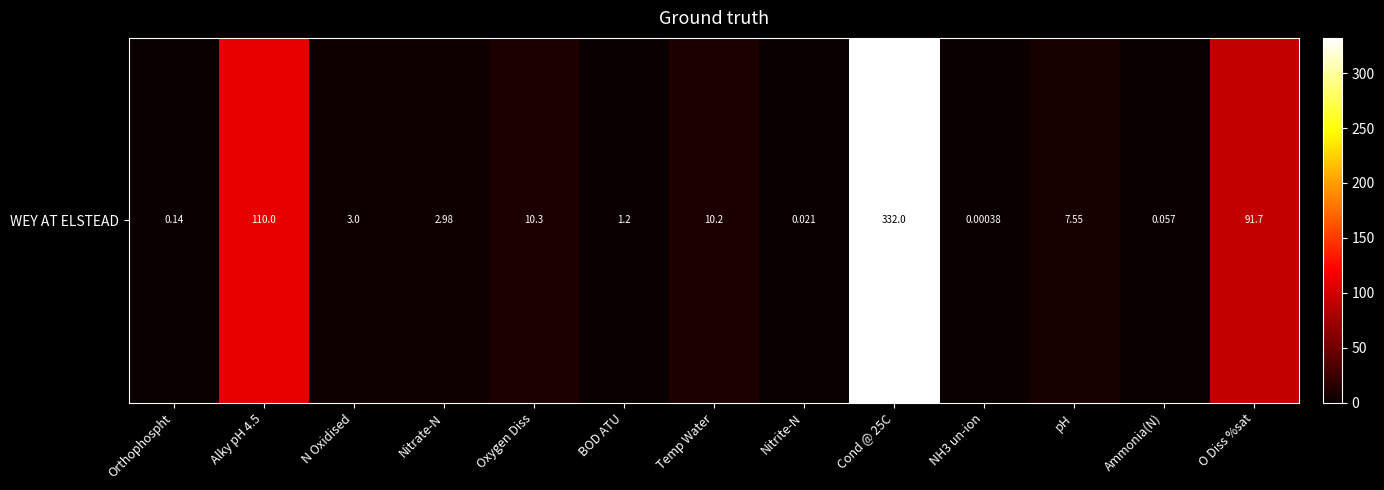

Reading right to left, transcribe all the data shown in this chart.

O Diss %sat=91.7	Ammonia(N)=0.1	pH=7.5	NH3 un-ion=0.0	Cond @ 25C=332.0	Nitrite-N=0.0	Temp Water=10.2	BOD ATU=1.2	Oxygen Diss=10.3	Nitrate-N=3.0	N Oxidised=3.0	Alky pH 4.5=110.0	Orthophospht=0.1